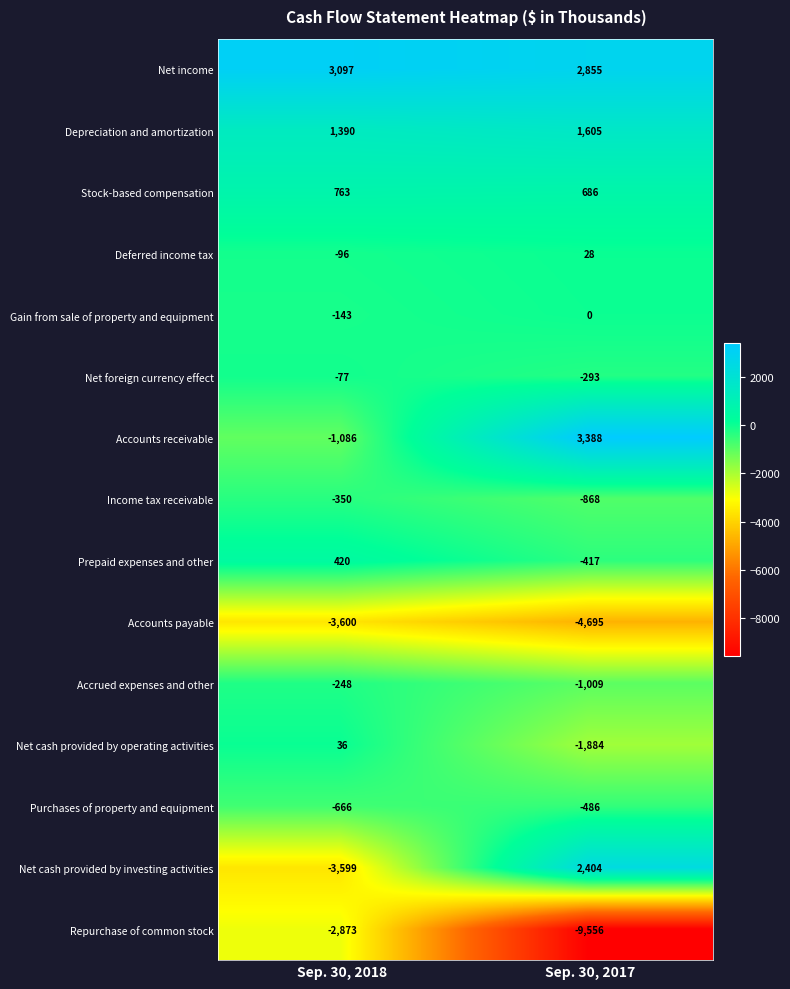

Which series has the largest total across all categories?

Net income